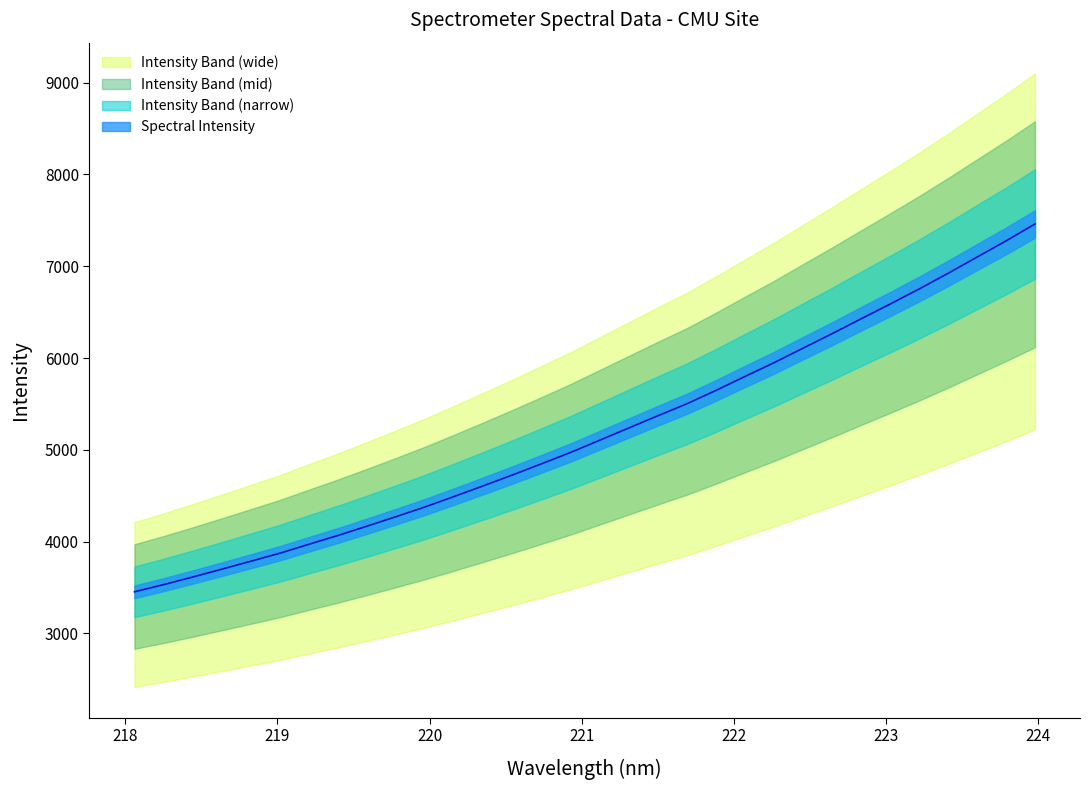

What is the label of the 3rd point from the left?

219